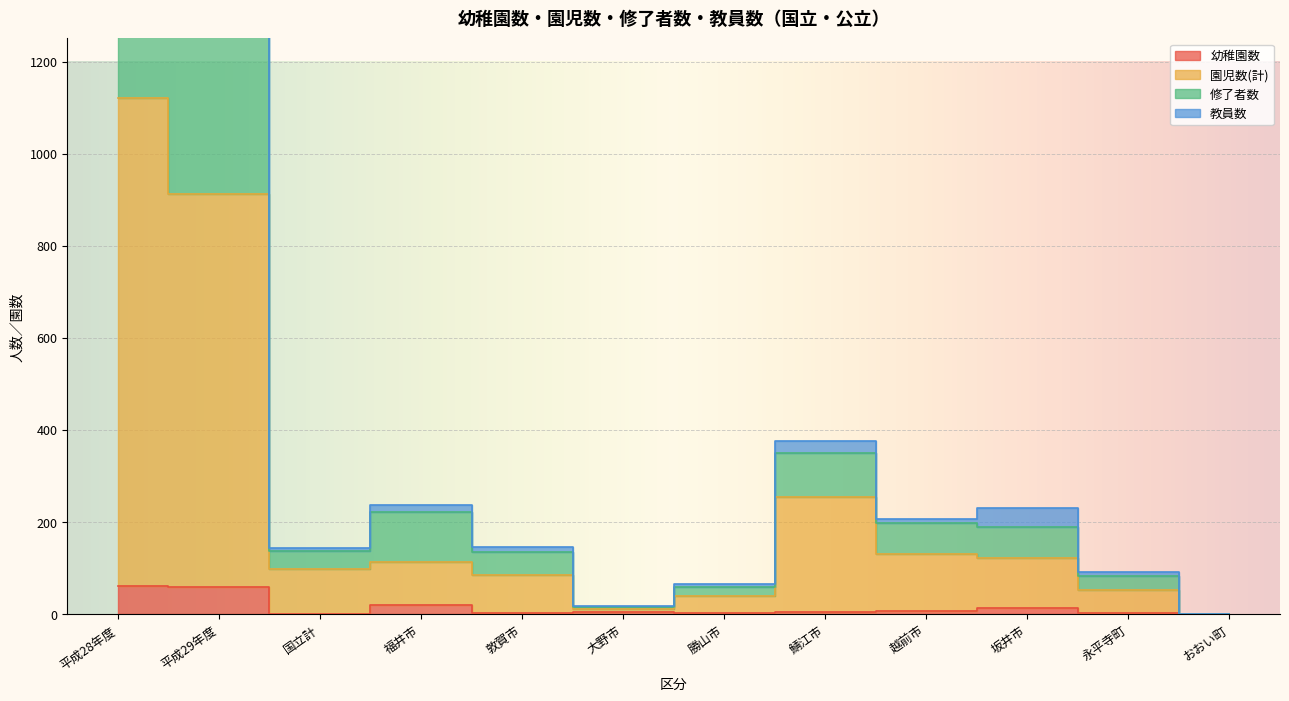

What is the label of the 1st point from the right?

おおい町